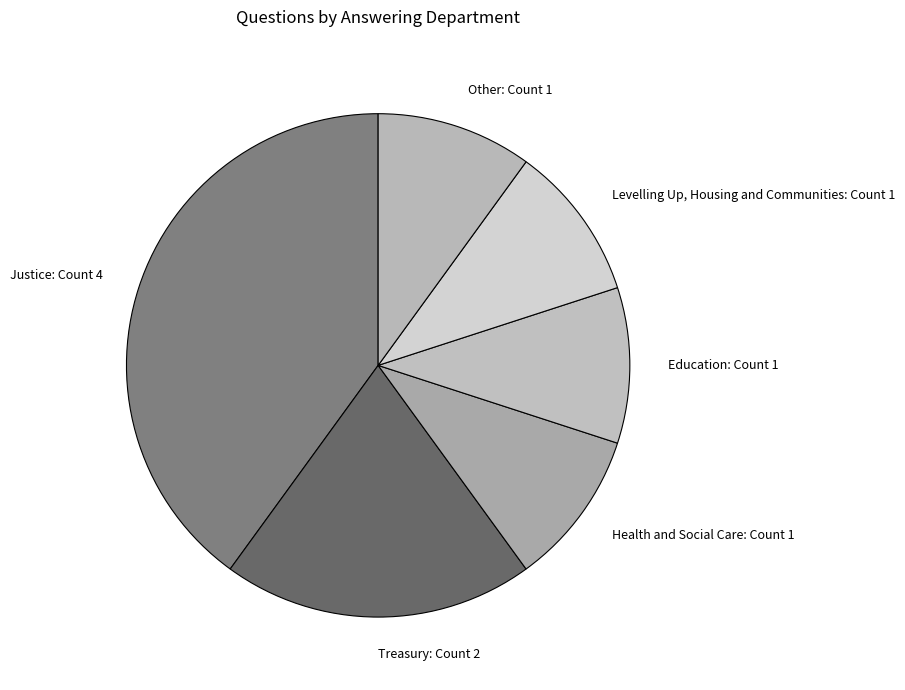

True or false: Health and Social Care: Count 1 accounts for 18% of the total.

False